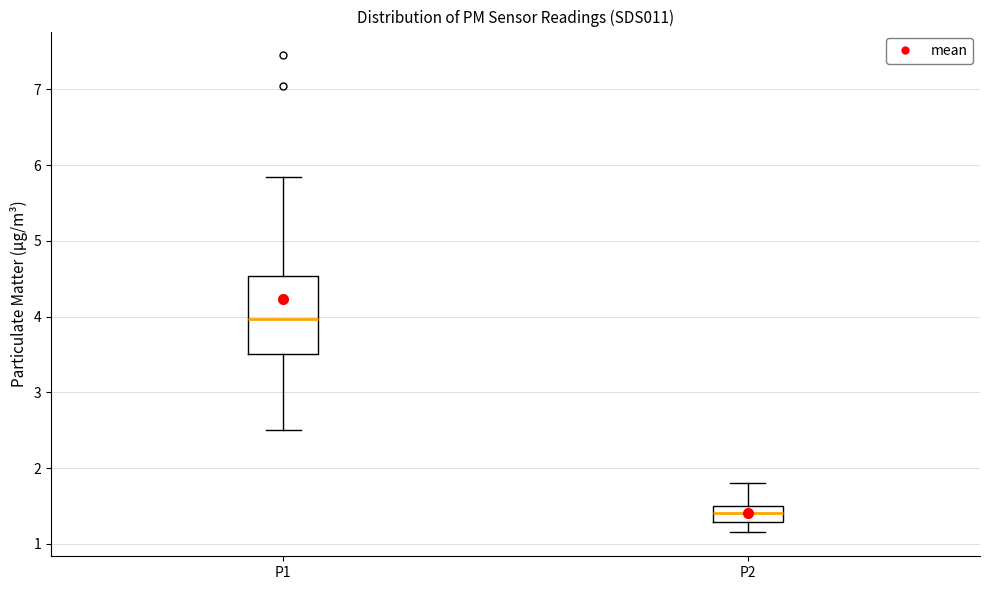

Reading left to right, transcribe this box plot: for each box, give where its median line is, the range the box spans, and where its two whiskers end, as read against the y-axis. The values are not printed on the chart, so give them approximately, as read against the axis.

P1: median 4.0, box 3.5 to 4.5, whiskers 2.5 to 5.9
P2: median 1.4, box 1.3 to 1.5, whiskers 1.2 to 1.8